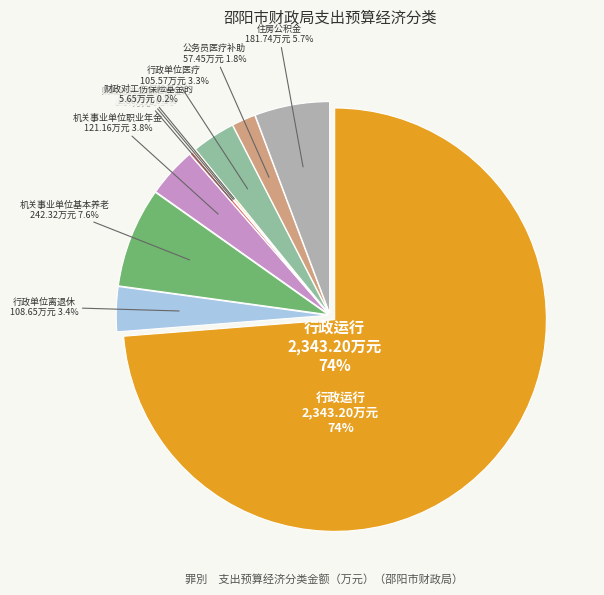

Rank the categories by value from highest to lowest.

行政运行, 机关事业单位基本养老保险缴费支出, 住房公积金, 机关事业单位职业年金缴费支出, 行政单位离退休, 行政单位医疗, 公务员医疗补助, 其他优抚支出, 财政对工伤保险基金的补助, 财政对失业保险基金的补助